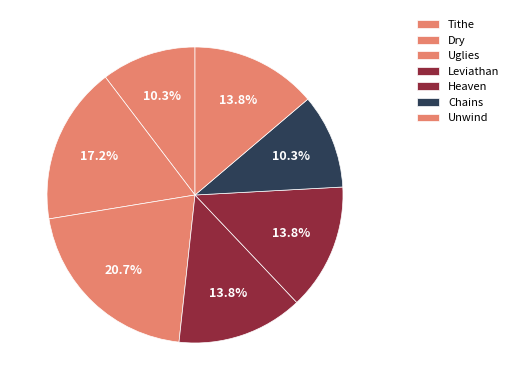

To the nearest percent, what portion does Dry represent?

17%